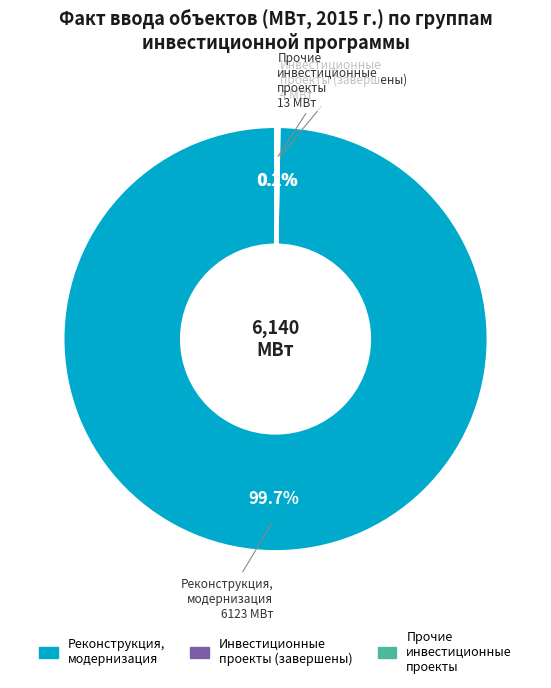

Does any single category account for the majority?

Yes